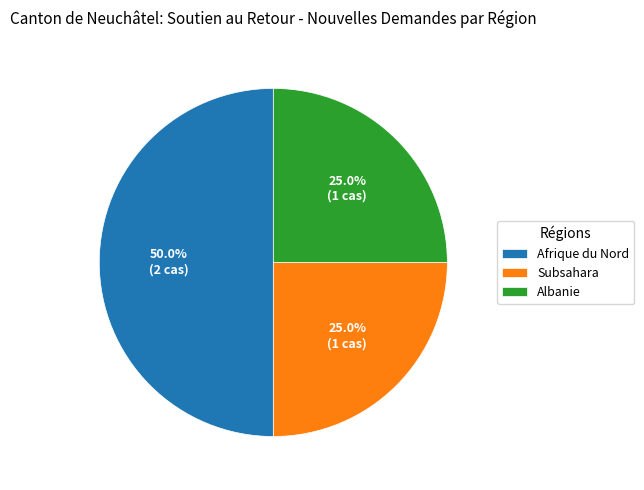

To the nearest percent, what is the combined percentage of Subsahara and Albanie?

50%